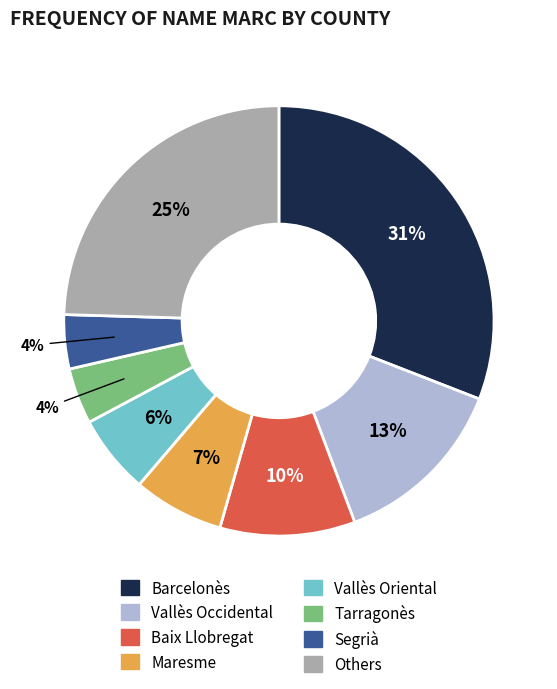

Does any single category account for the majority?

No